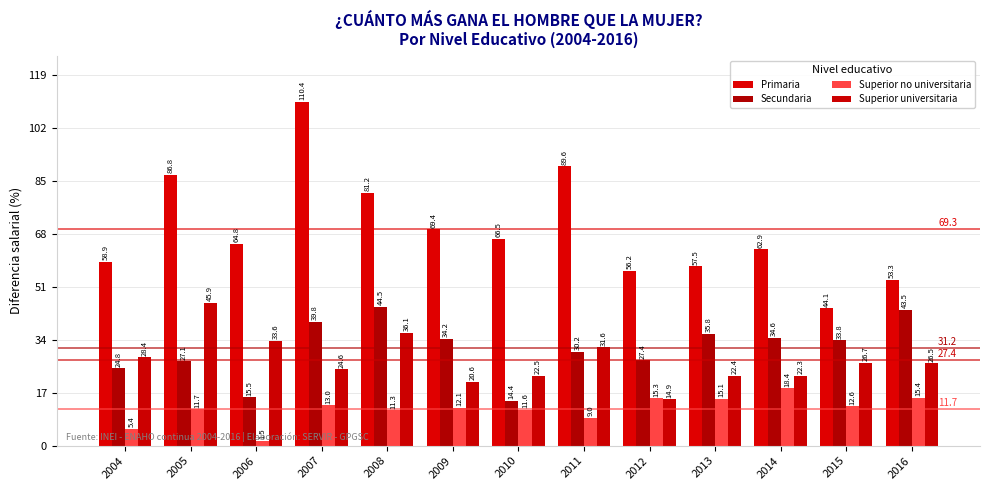

List the series in order of their peak value, highest first.

Primaria, Superior universitaria, Secundaria, Superior no universitaria